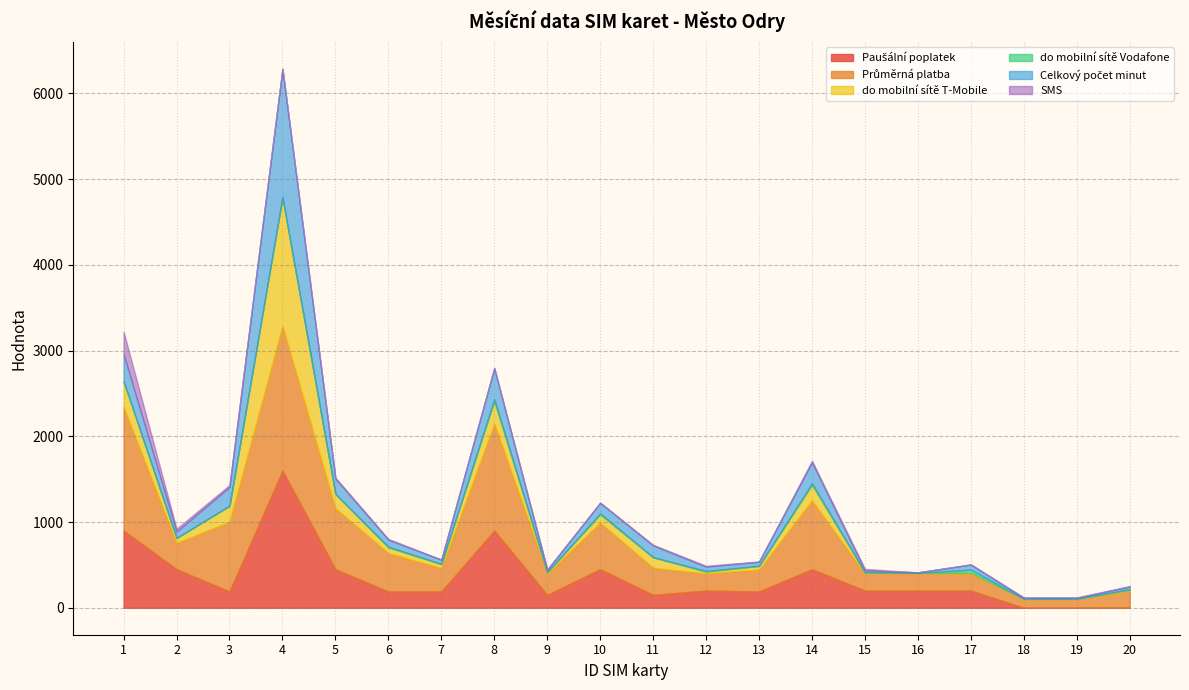

What is the difference between the maximum and second lowest values in the do mobilní sítě T-Mobile series?

1497